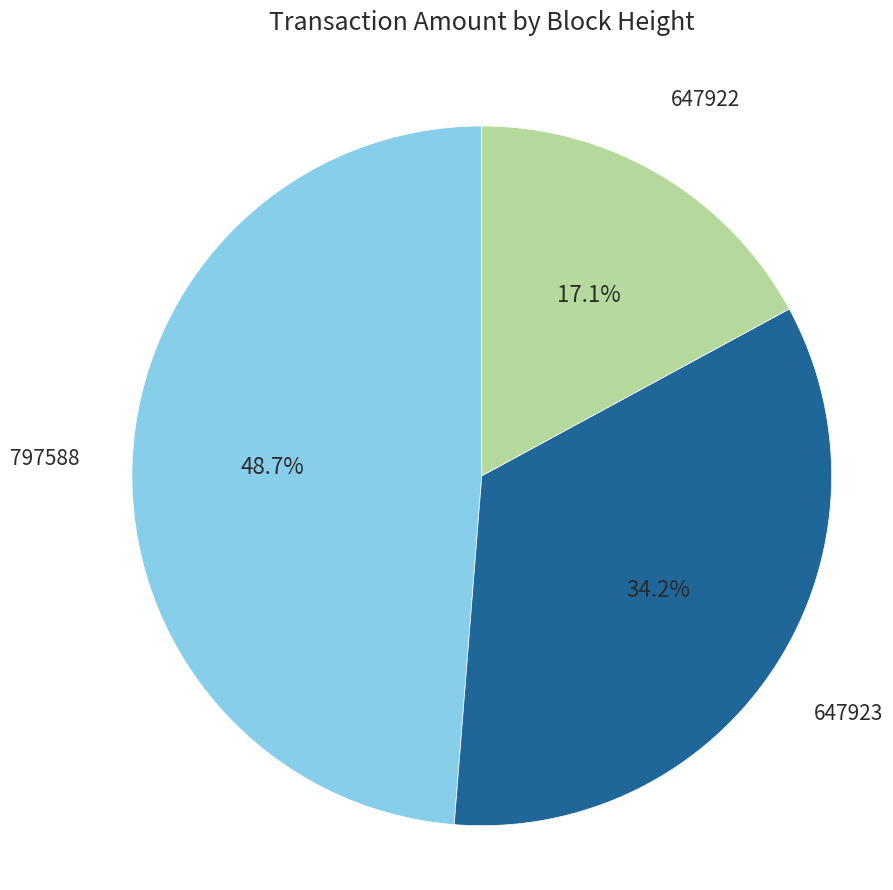

Is there any slice that represents more than half of the pie?

No